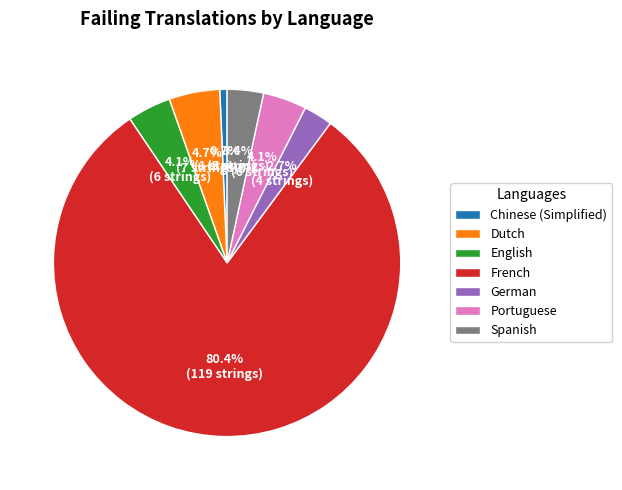

To the nearest percent, what is the combined percentage of German and French?

83%